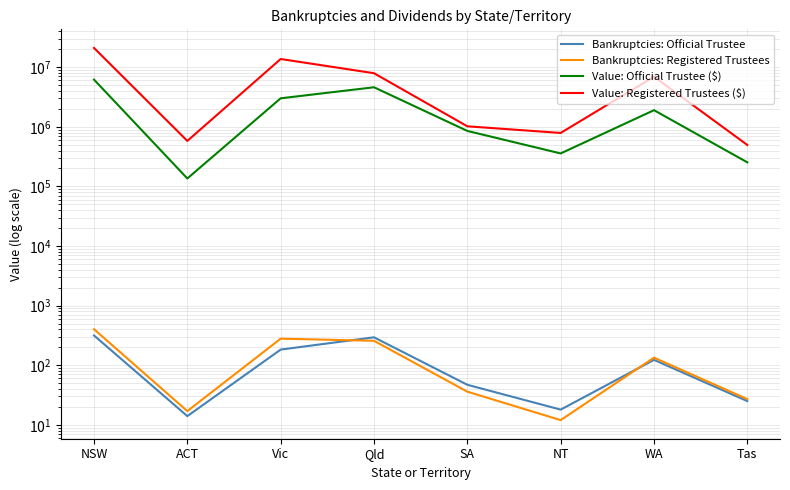

True or false: Value: Official Trustee ($) and Bankruptcies: Registered Trustees cross at least once.

False